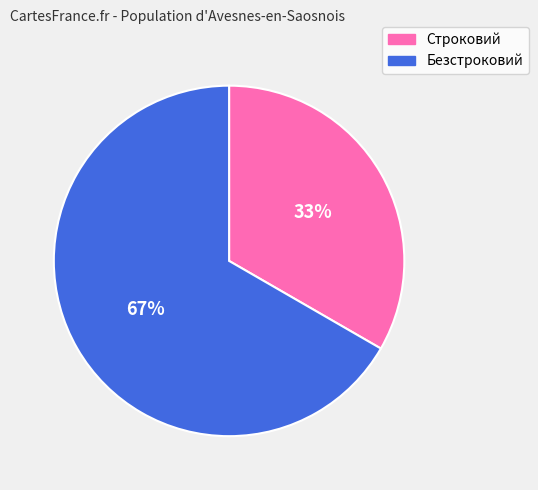

Which slice is the largest?

Безстроковий